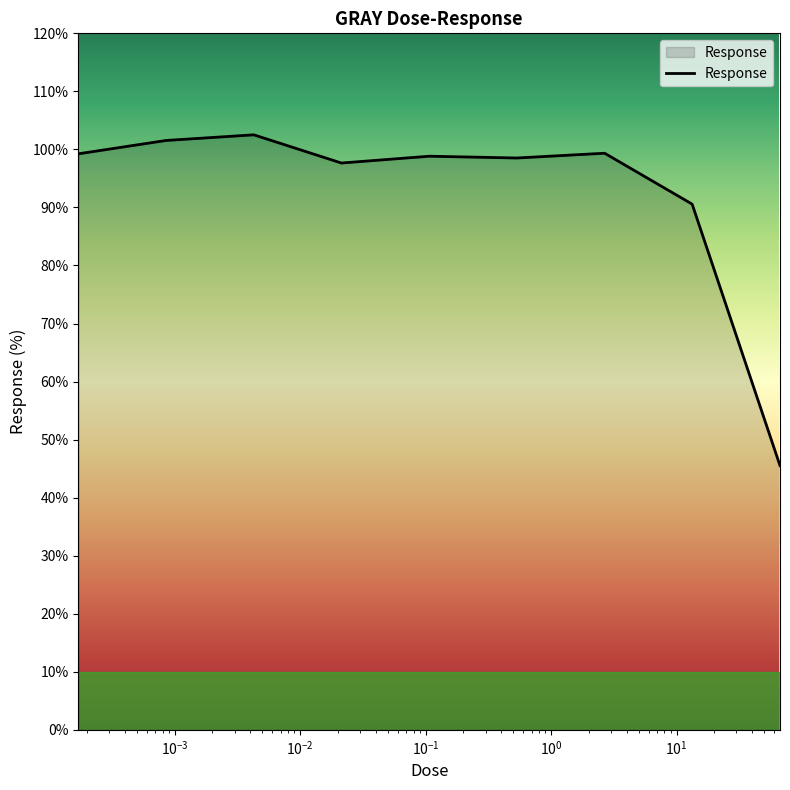

What is the minimum value shown in the chart?

45.5